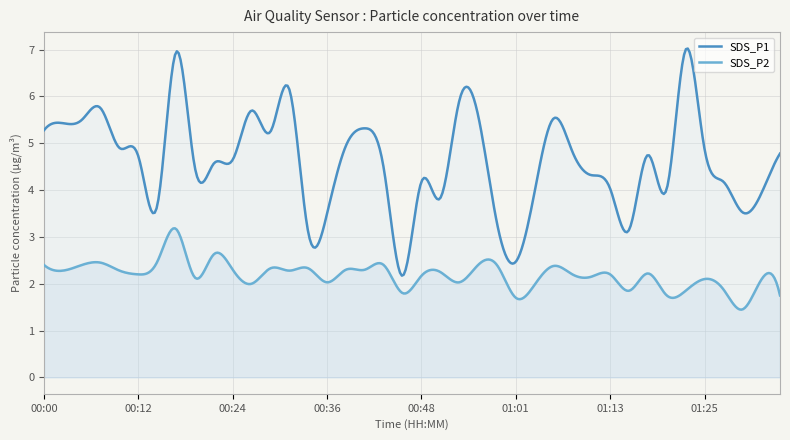

What is the sum of all SDS_P2 values?

874.9